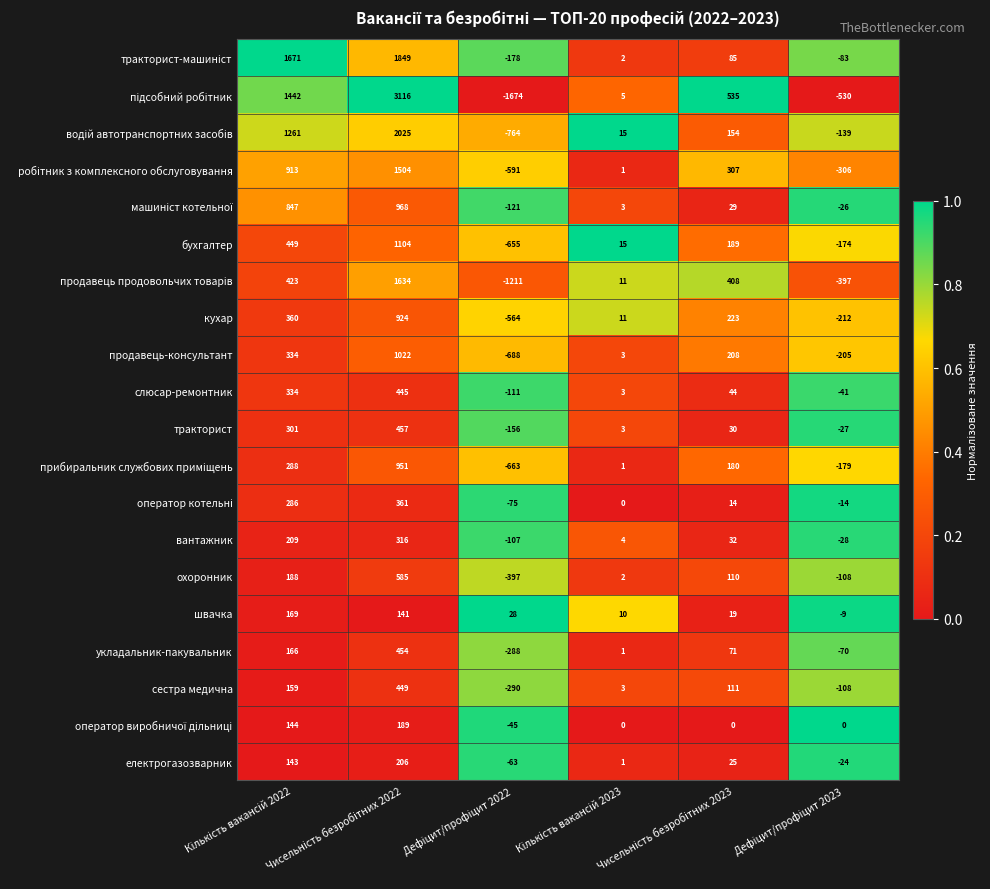

What is the minimum value shown in the chart?

-1674